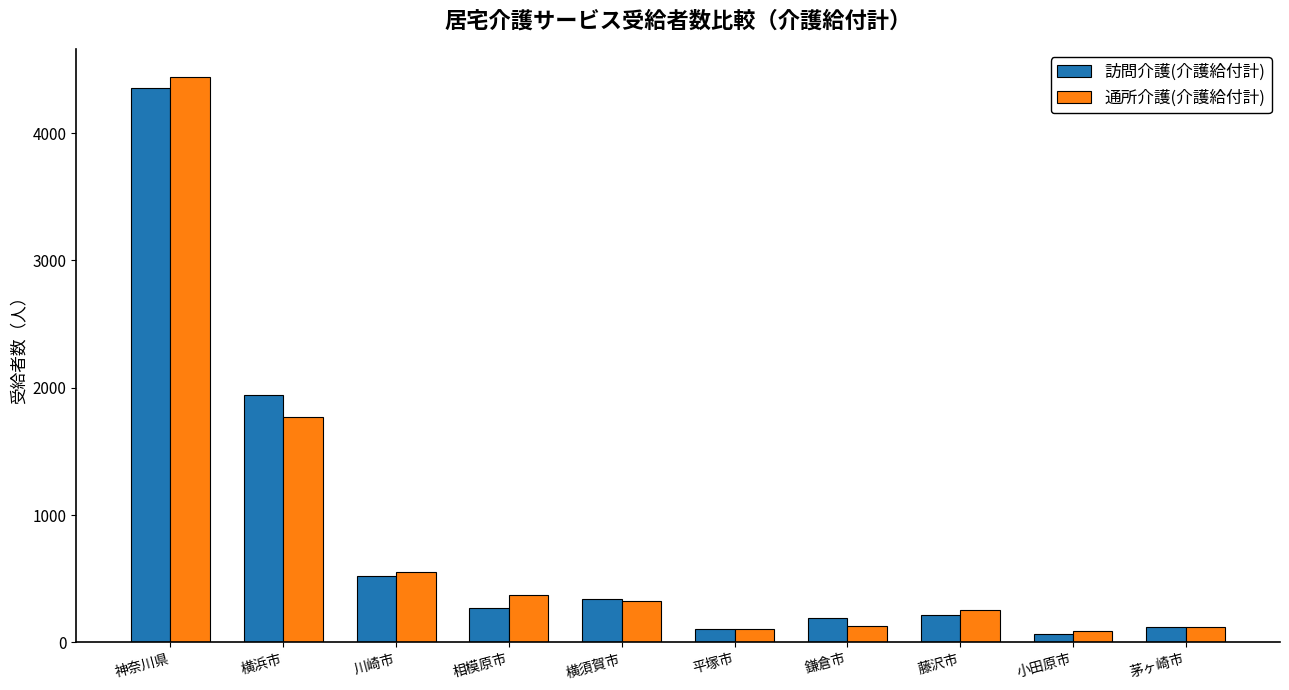

The value of 訪問介護(介護給付計) at 横浜市 is 1052. True or false?

False